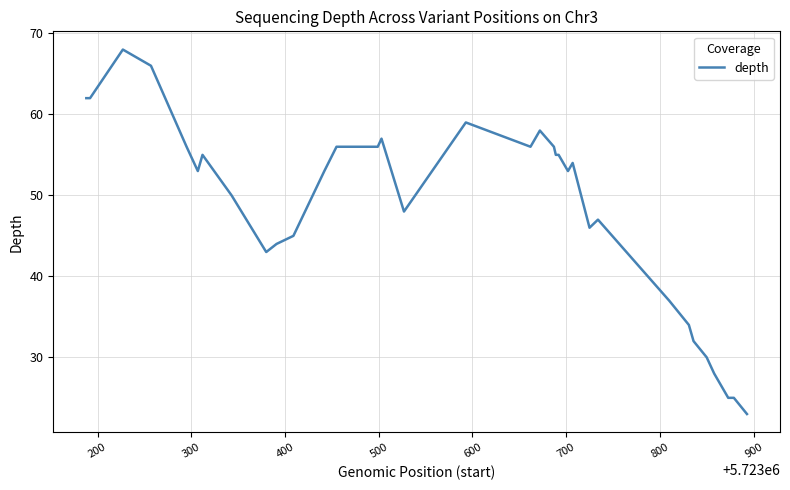

What is the difference between the maximum and minimum values?

45